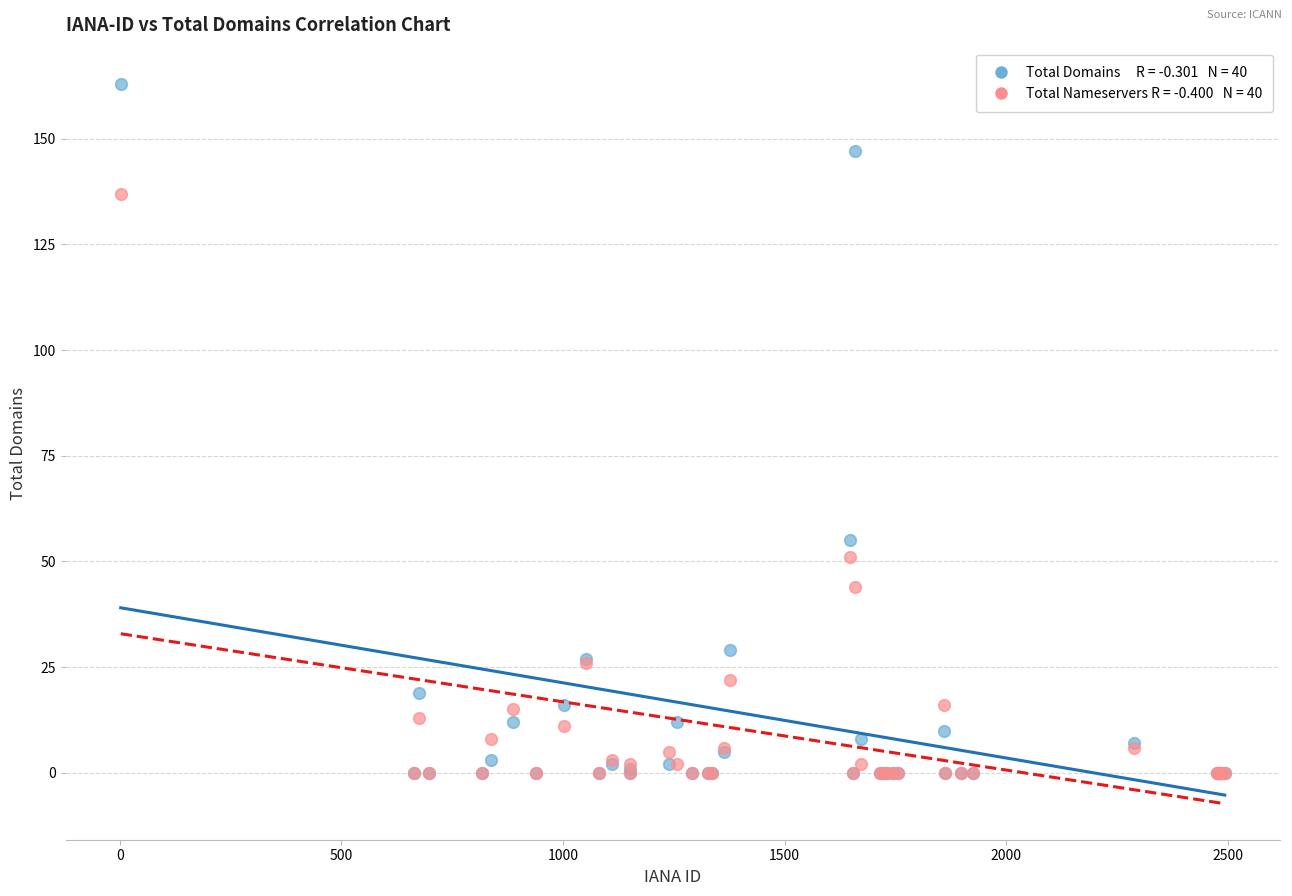

Across all series, what Y value is closest to 81?

55